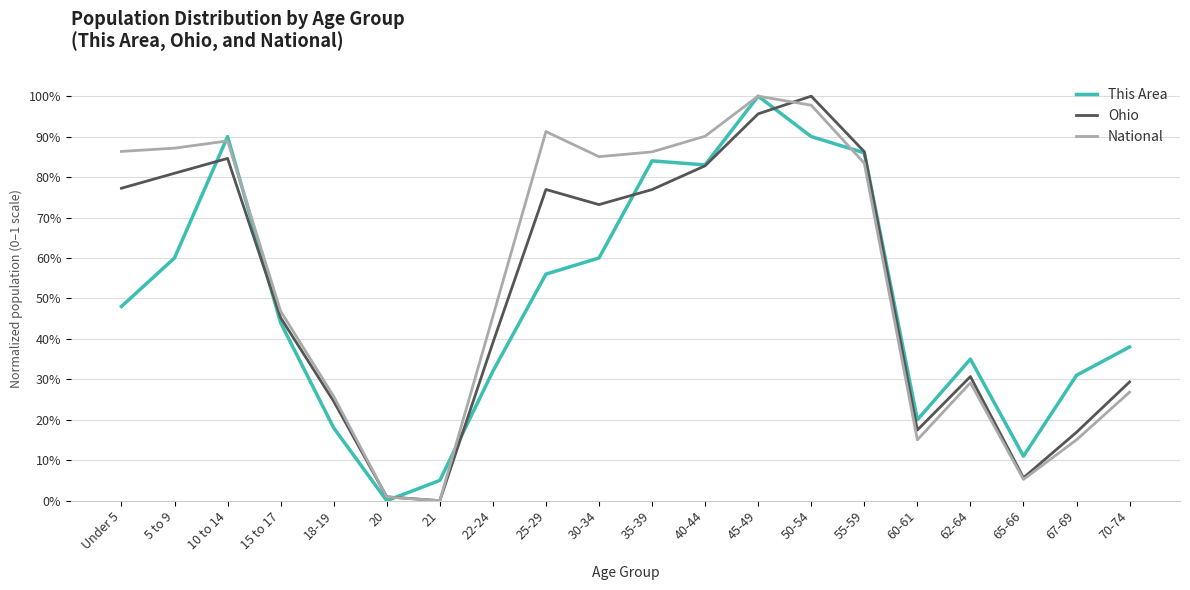

Is the value of National at 40-44 greater than the value of This Area at 21?

Yes